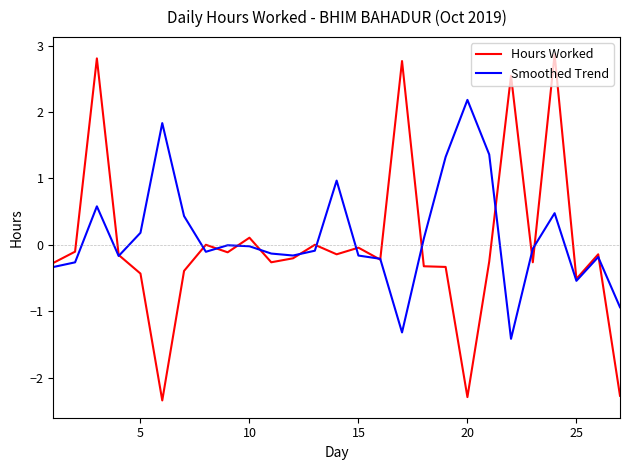

What is the lowest value of the Hours Worked series?

-2.3